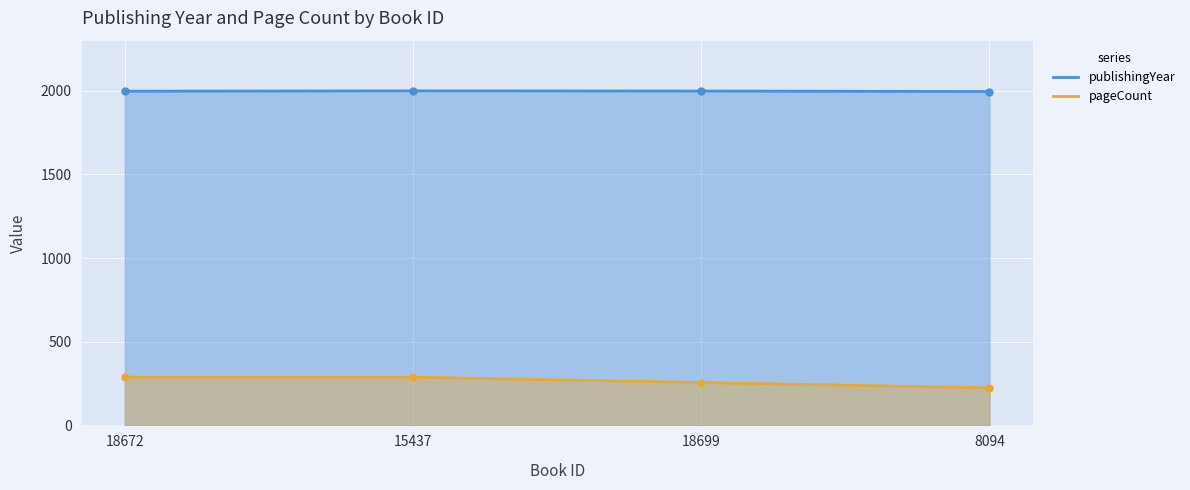

List the series in order of their overall mean, lowest first.

pageCount, publishingYear